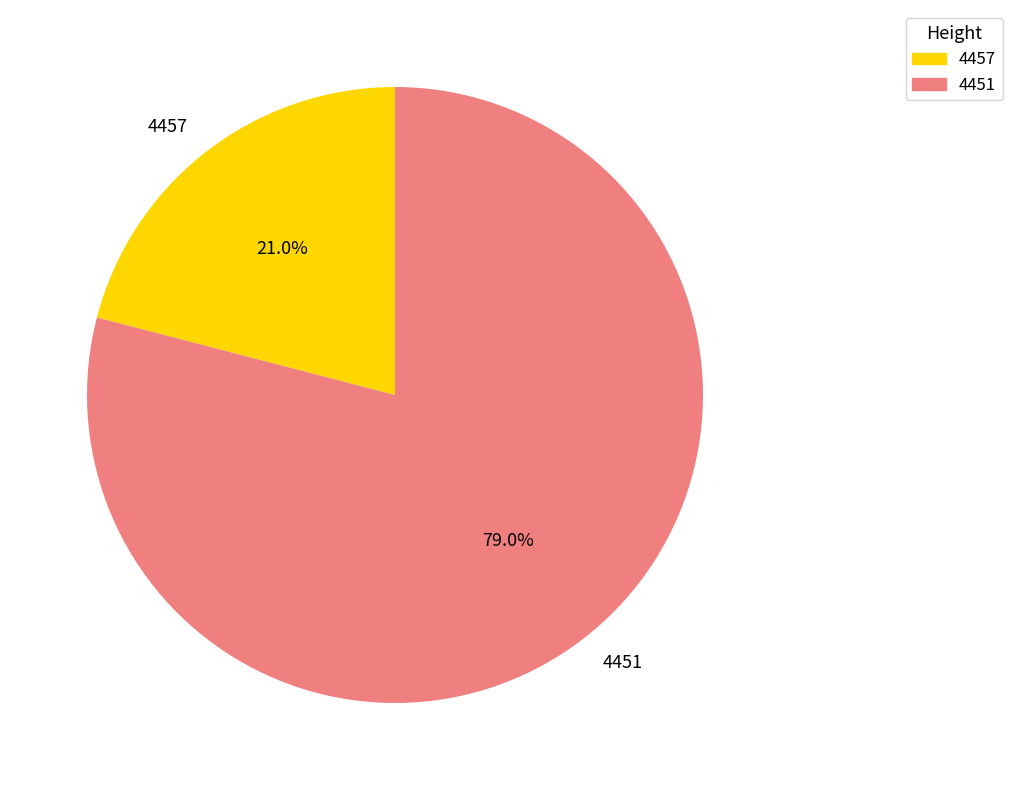

Which has a higher value, 4451 or 4457?

4451